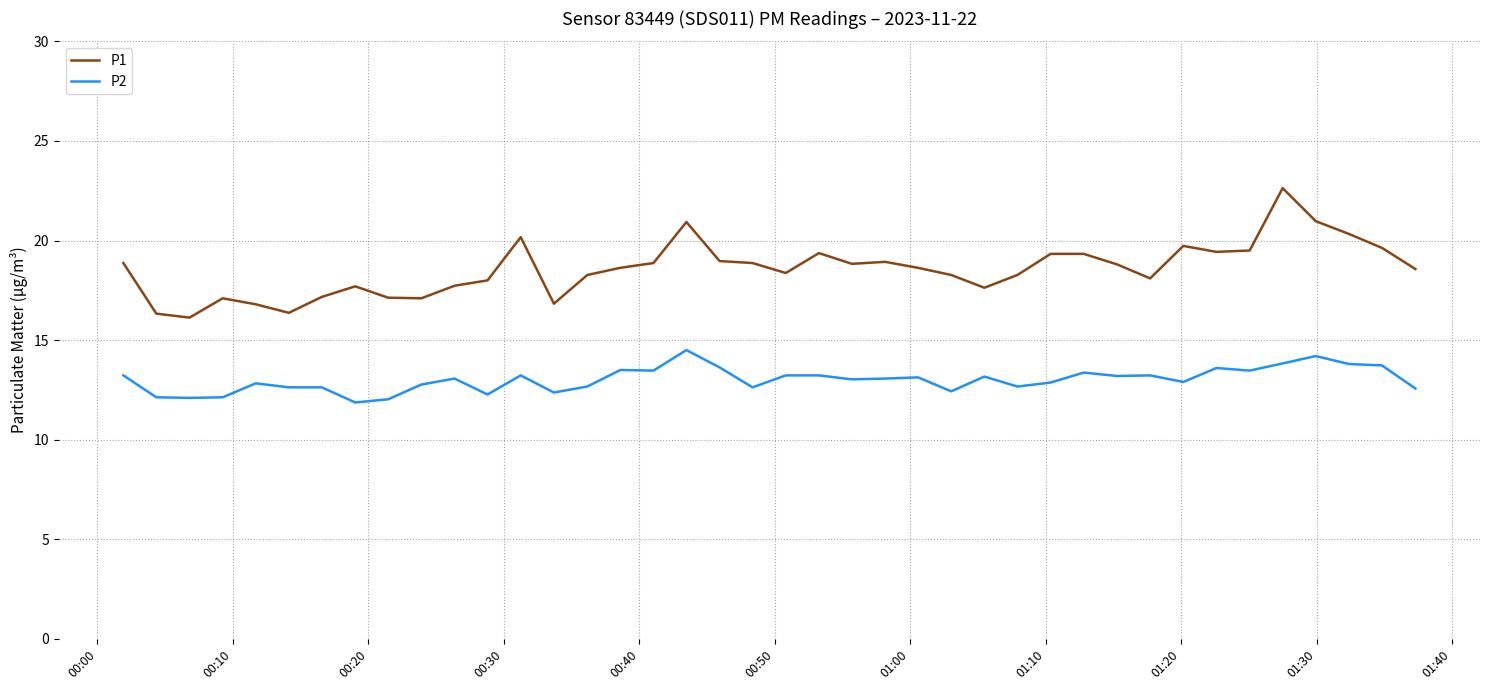

Which series has the largest total across all categories?

P1